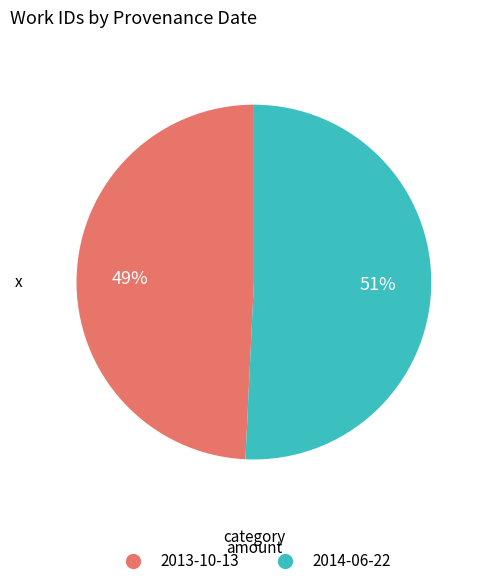

Which slice represents more than half of the pie?

2014-06-22